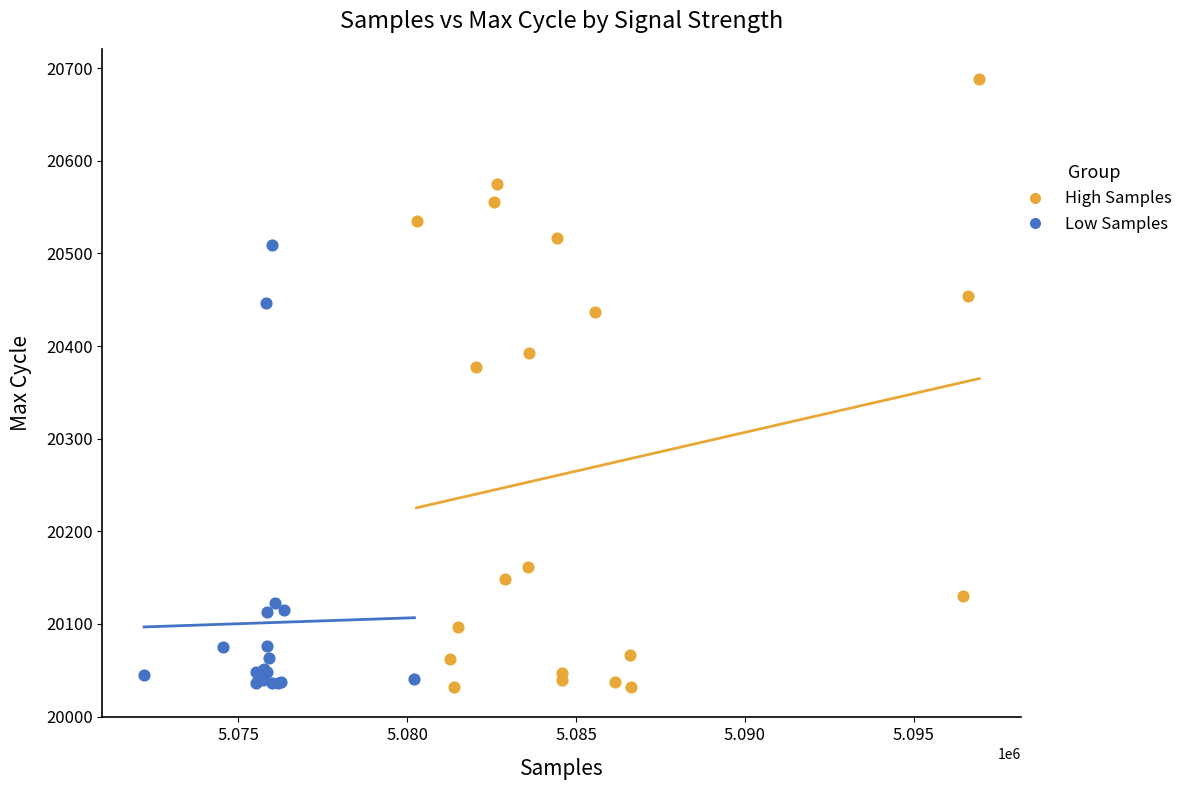

Which series reaches the maximum Y coordinate?

High Samples